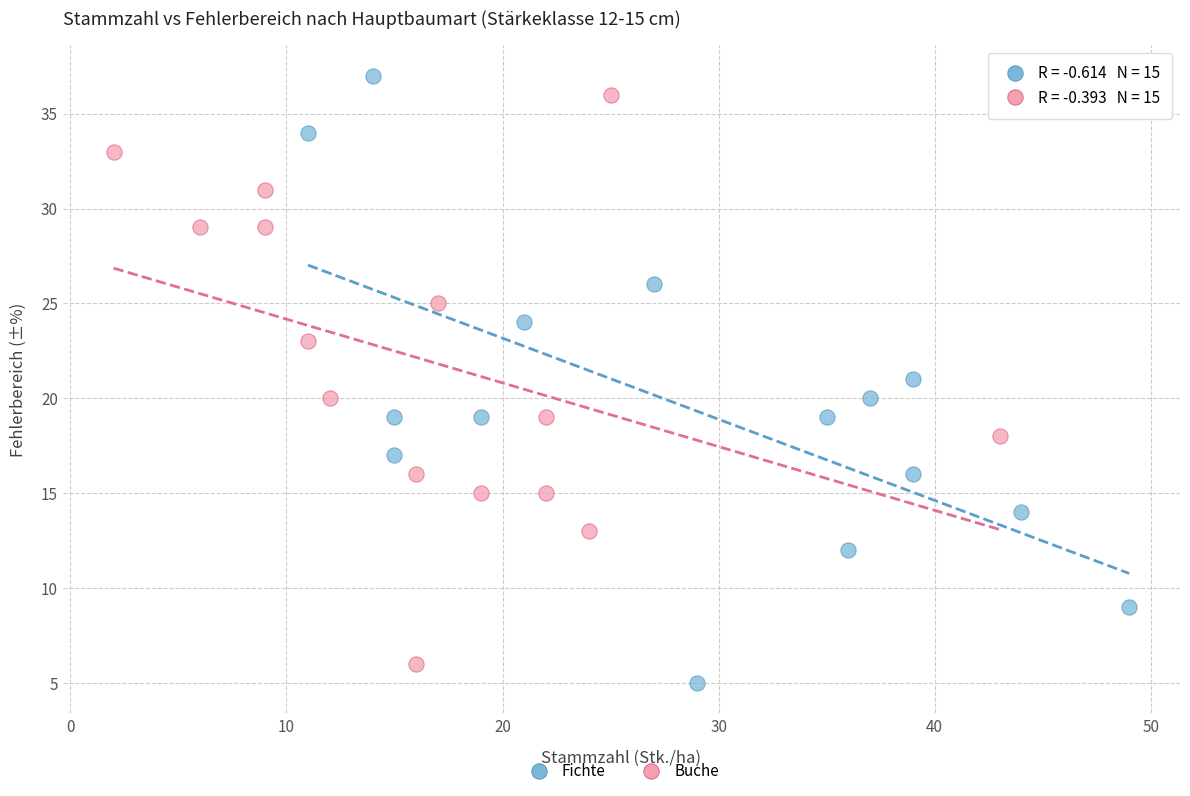

Which series has the largest Y range (max minus min)?

Fichte